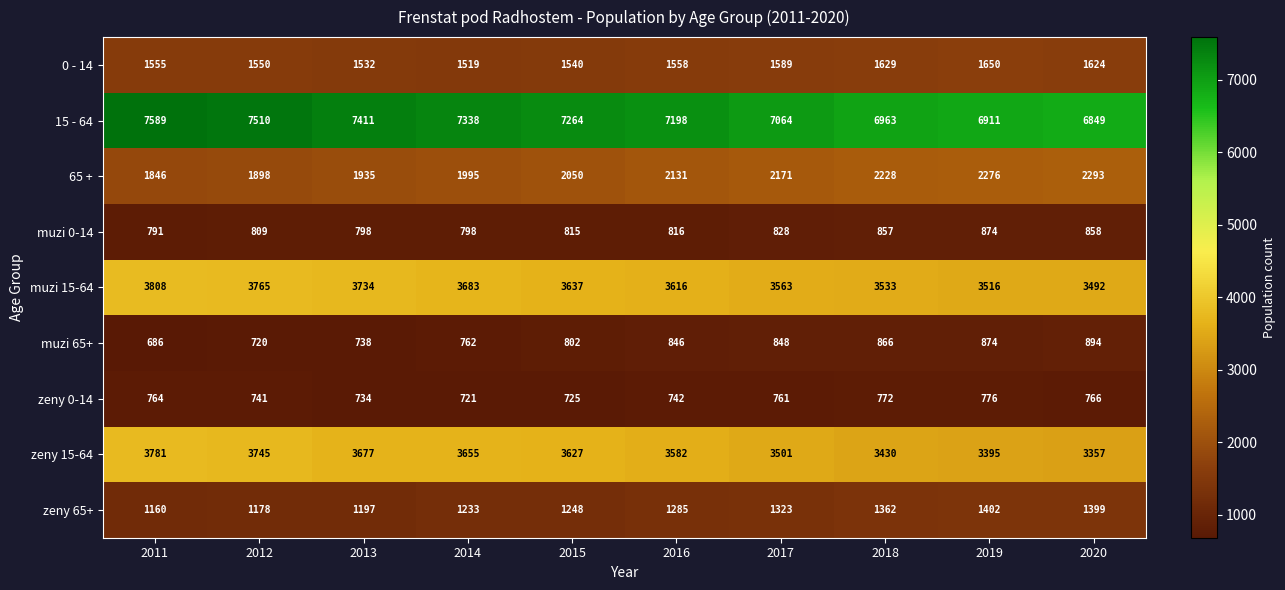

What is the sum of the 0 - 14 values at 2011 and 2019?

3205